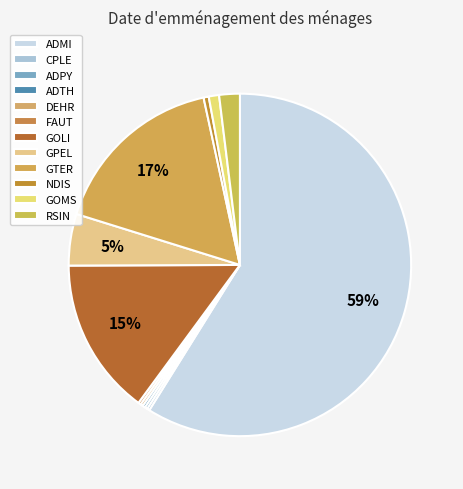

Rank the categories by value from highest to lowest.

ADMI, GTER, GOLI, GPEL, RSIN, GOMS, NDIS, CPLE, ADPY, ADTH, DEHR, FAUT